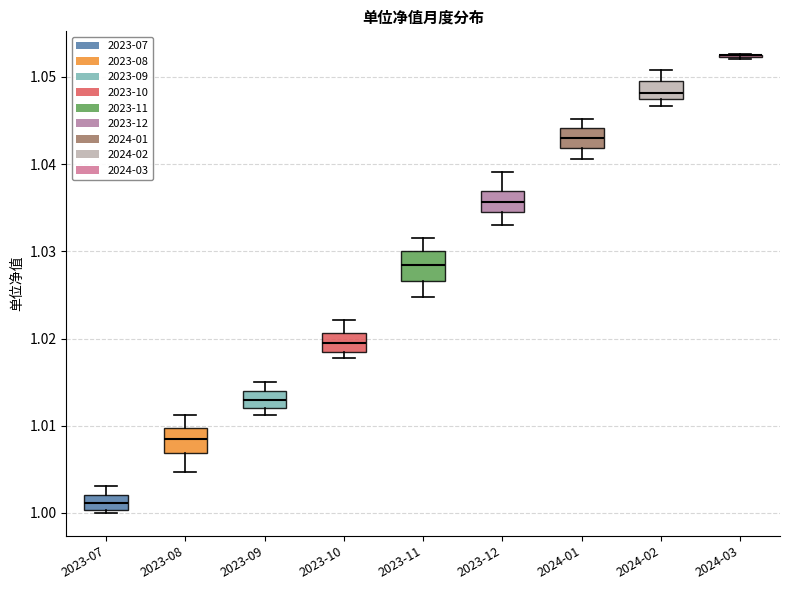

Reading left to right, read every box against the y-axis: the position of its median line, the range the box covers, and the ends of its whiskers. The values are not printed on the chart, so give them approximately, as read against the axis.

2023-07: median 1.001, box 1.000 to 1.002, whiskers 1.000 (just below the box's lower edge) to 1.003
2023-08: median 1.008, box 1.007 to 1.010, whiskers 1.005 to 1.011
2023-09: median 1.013, box 1.012 to 1.014, whiskers 1.011 to 1.015
2023-10: median 1.019, box 1.018 to 1.021, whiskers 1.018 (just below the box's lower edge) to 1.022
2023-11: median 1.028, box 1.027 to 1.030, whiskers 1.025 to 1.032
2023-12: median 1.036, box 1.035 to 1.037, whiskers 1.033 to 1.039
2024-01: median 1.043, box 1.042 to 1.044, whiskers 1.041 to 1.045
2024-02: median 1.048, box 1.047 to 1.050, whiskers 1.047 (just below the box's lower edge) to 1.051
2024-03: box collapsed to a line at 1.053, whiskers 1.052 to 1.053